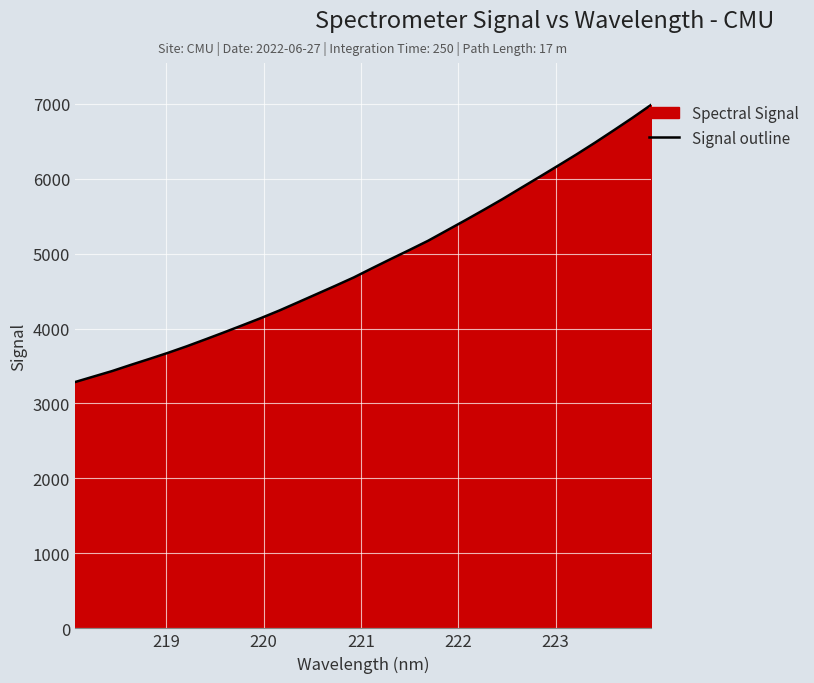

How many lines are shown in the chart?

1